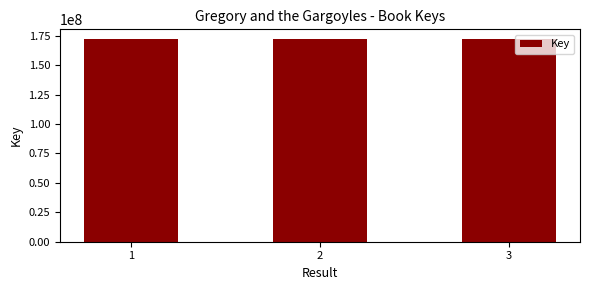

How many bars are there in total?

3